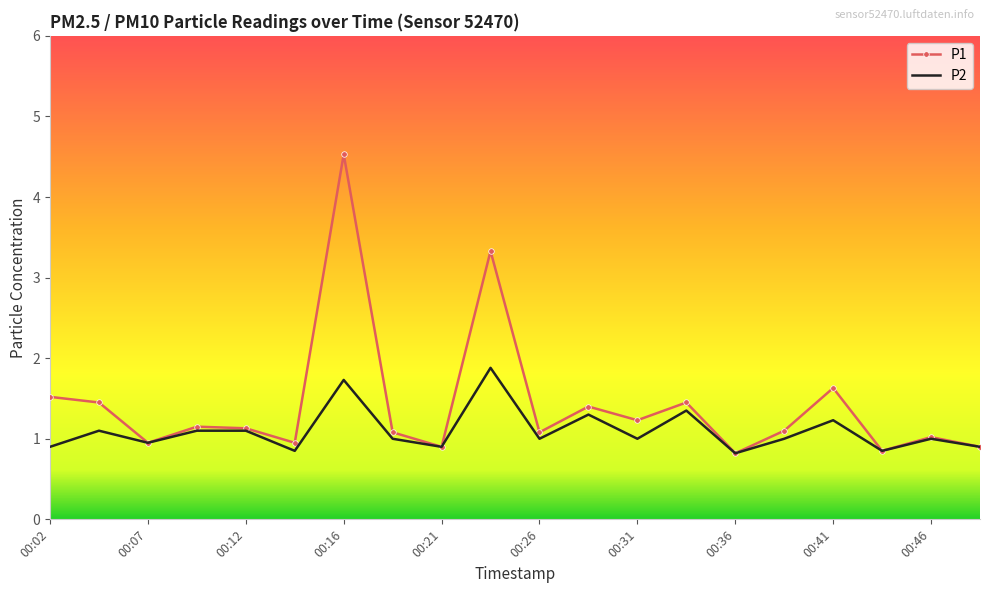

List the series in order of their peak value, lowest first.

P2, P1